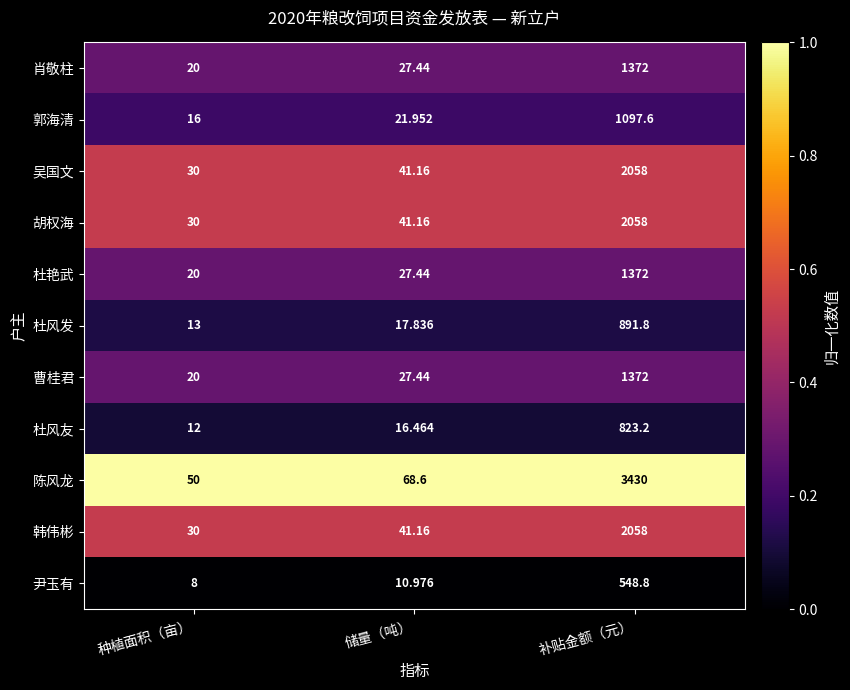

At which category is the sum across all series the highest?

补贴金额（元）